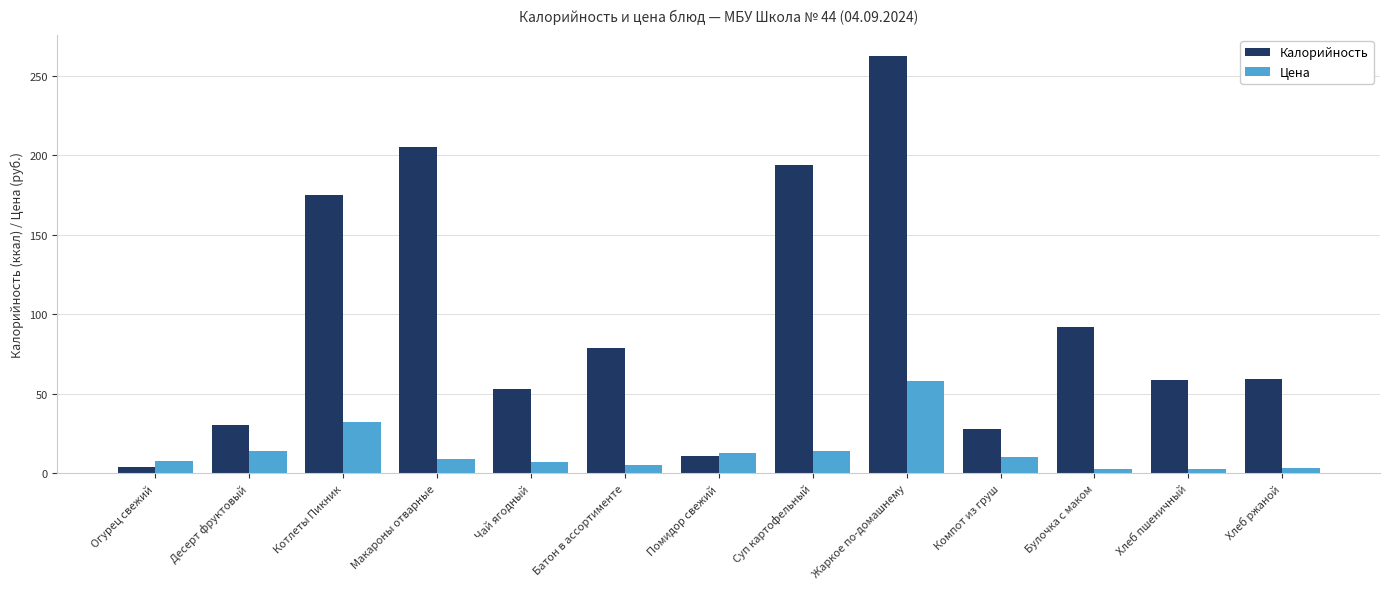

Which category has the highest value across all series?

Жаркое по-домашнему